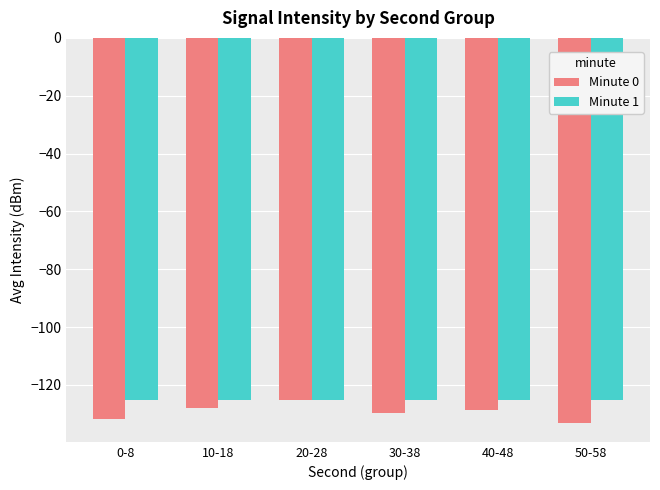

What position from the left is 0-8?

1